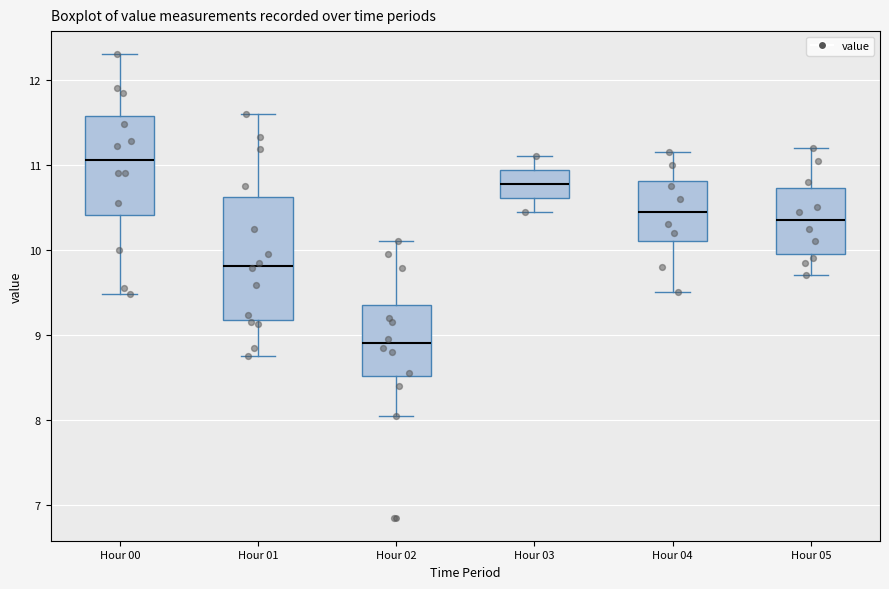

Comparing the boxes themselves (not the whiskers), which one is the tallest?

Hour 01